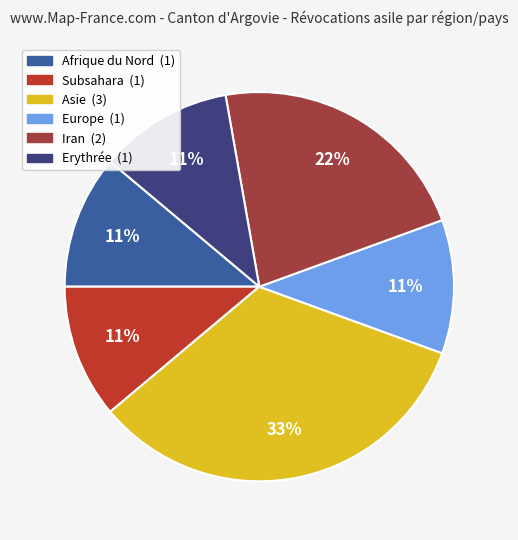

How many segments does this pie chart have?

6